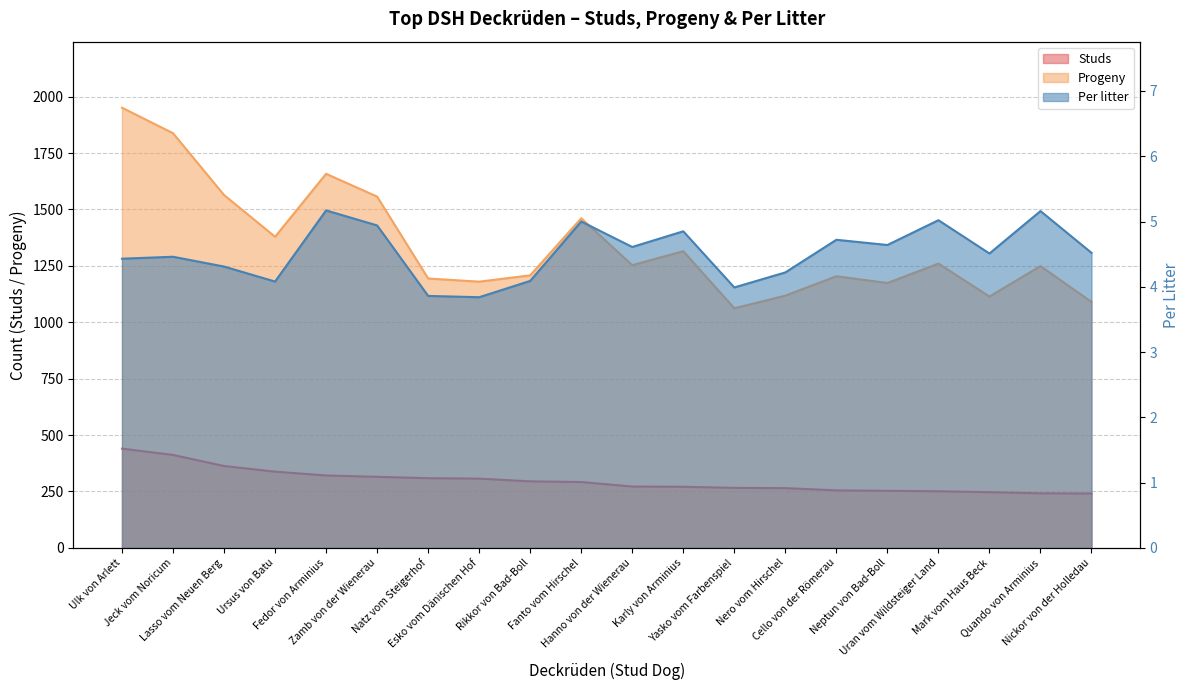

True or false: Per litter and Progeny cross at least once.

False